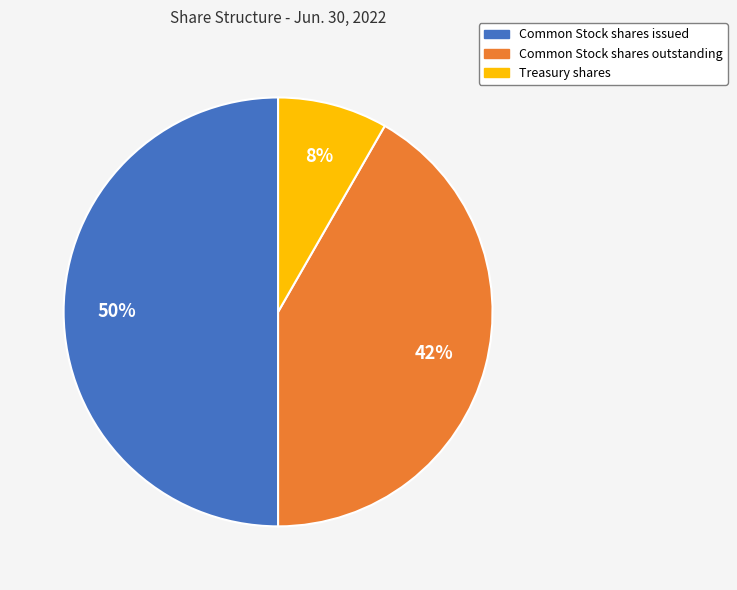

Does Common Stock shares outstanding represent more than half of the total?

No